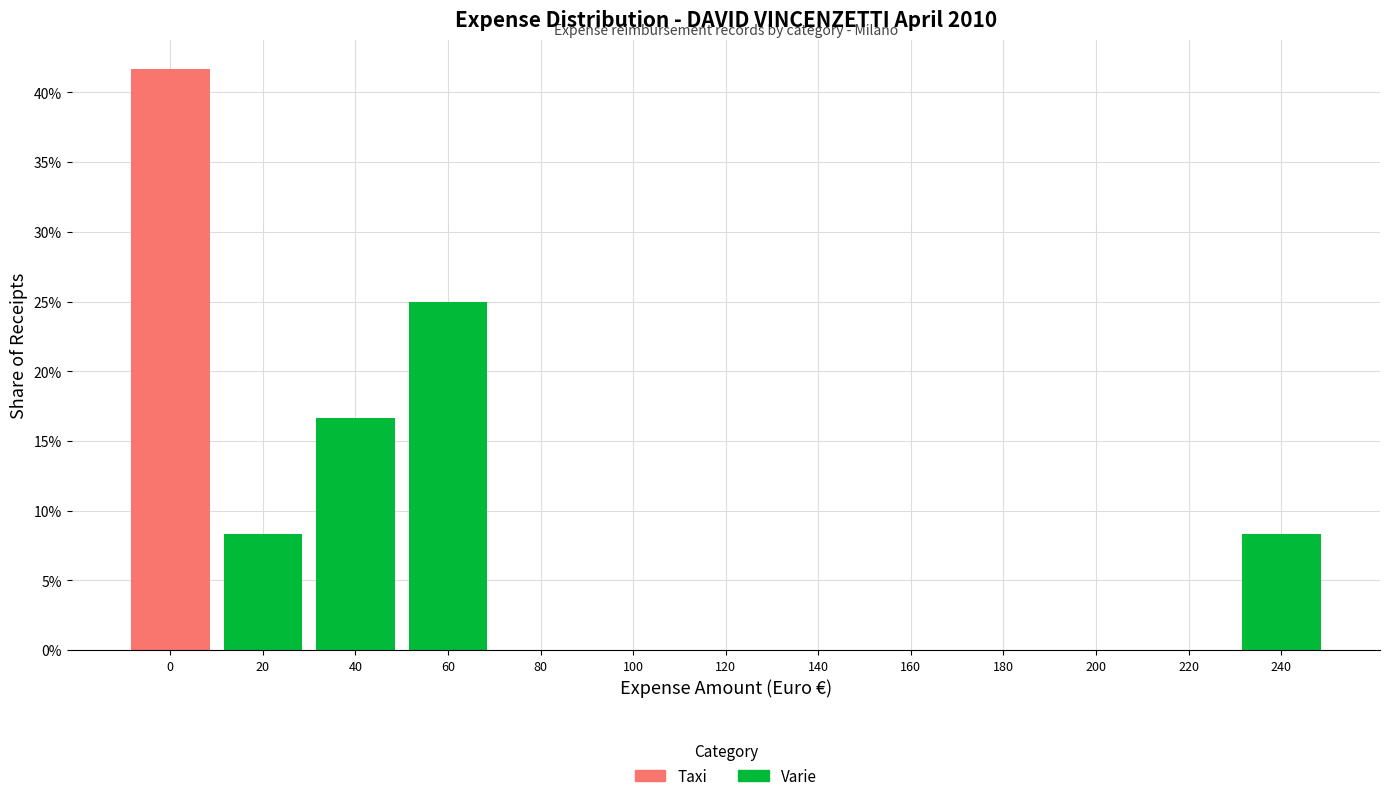

Reading left to right, transcribe the values for Varie.

0=0.0	20=8.3	40=16.7	60=25.0	80=0.0	100=0.0	120=0.0	140=0.0	160=0.0	180=0.0	200=0.0	220=0.0	240=8.3